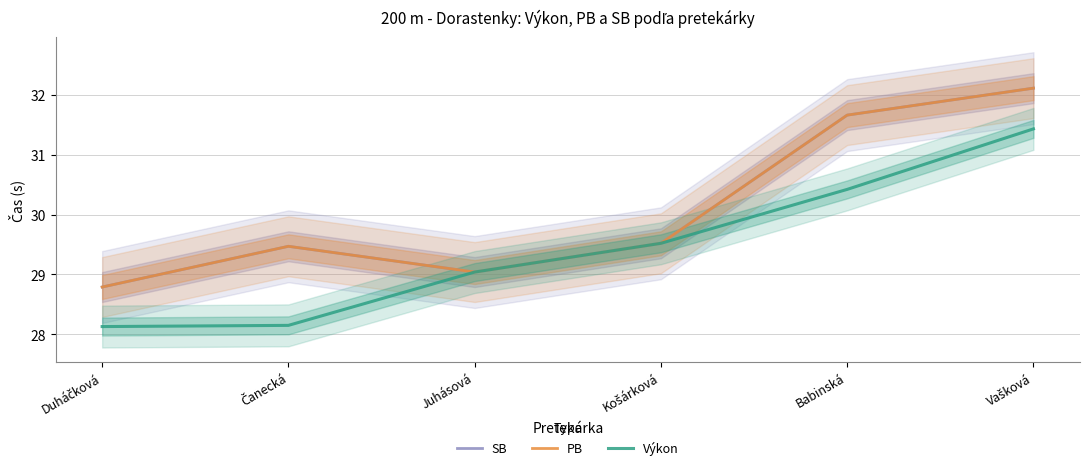

Reading left to right, transcribe all the data shown in this chart.

SB: Duháčková=28.8	Čanecká=29.5	Juhásová=29.0	Košárková=29.5	Babinská=31.7	Vašková=32.1
PB: Duháčková=28.8	Čanecká=29.5	Juhásová=29.0	Košárková=29.5	Babinská=31.7	Vašková=32.1
Výkon: Duháčková=28.1	Čanecká=28.1	Juhásová=29.0	Košárková=29.5	Babinská=30.4	Vašková=31.4